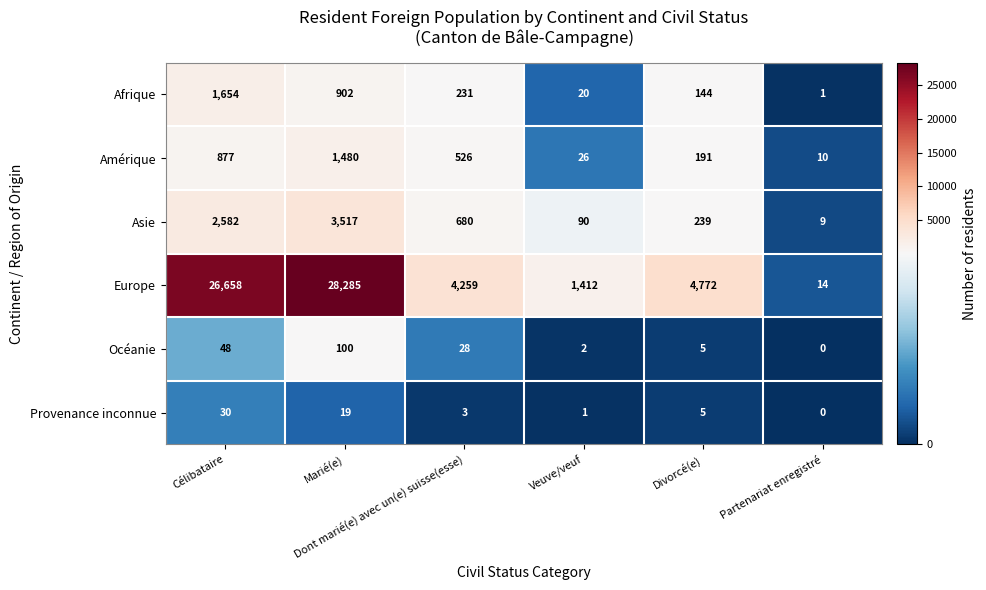

Which series has the largest total across all categories?

Europe